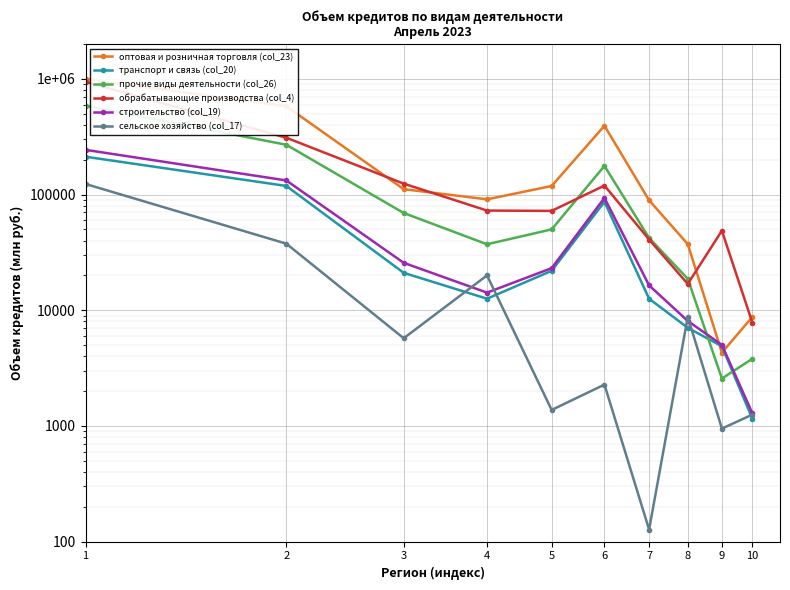

Is this an area chart (filled region under the line)?

No